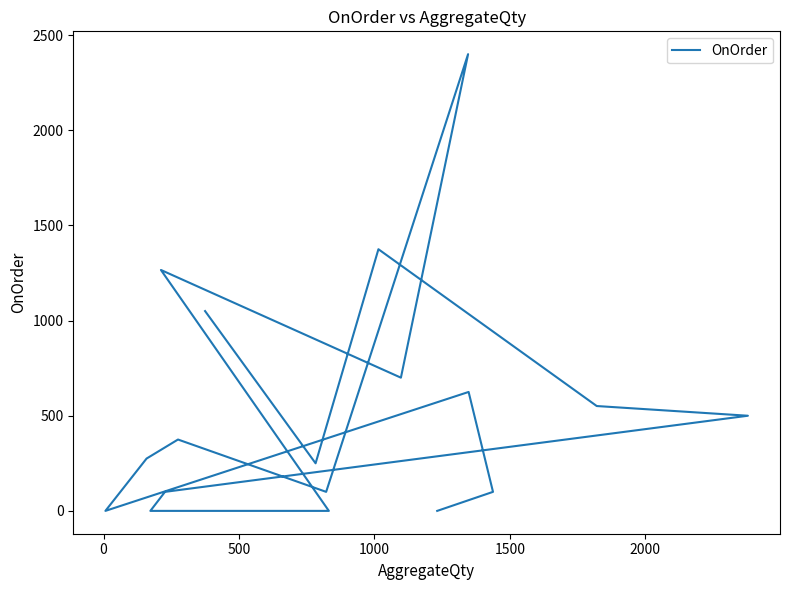

What is the label of the 5th point from the left?

1500